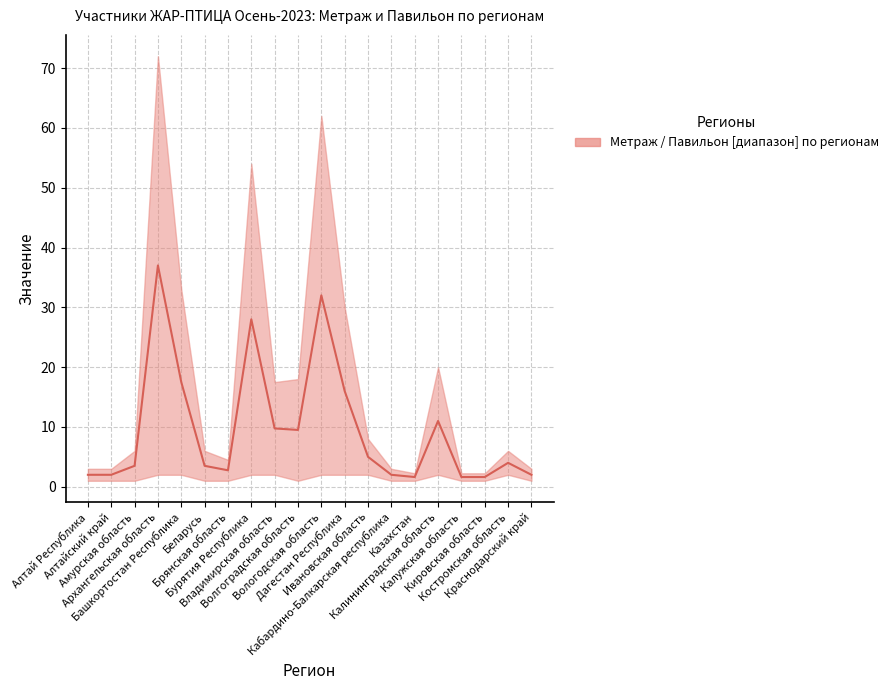

What is the minimum value shown in the chart?

1.6